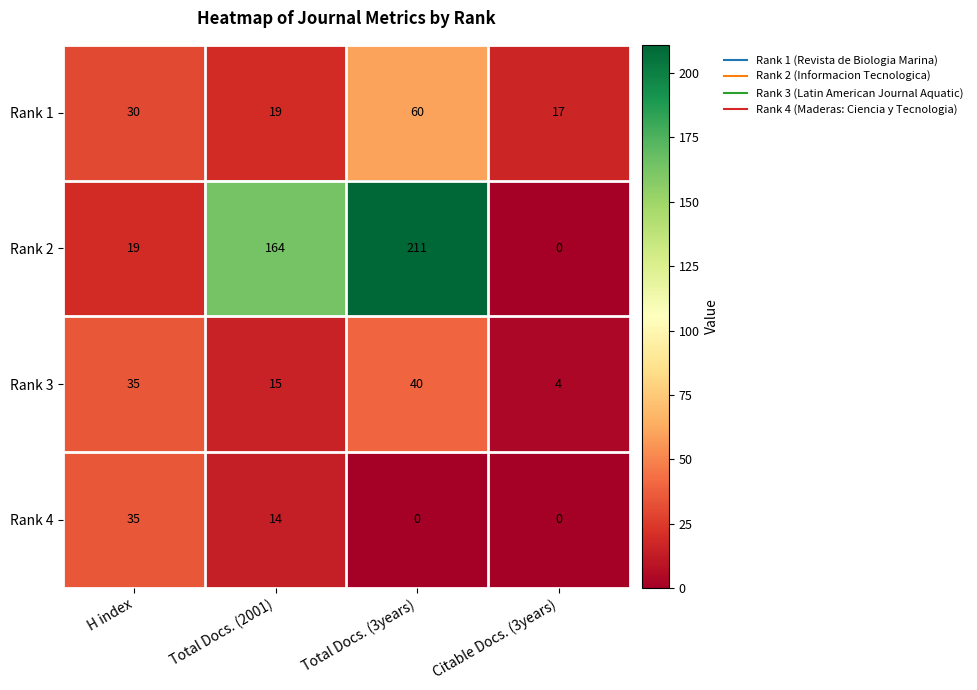

Reading left to right, what are all the values shown in this chart?

Rank 1: H index=30	Total Docs. (2001)=19	Total Docs. (3years)=60	Citable Docs. (3years)=17
Rank 2: H index=19	Total Docs. (2001)=164	Total Docs. (3years)=211	Citable Docs. (3years)=0
Rank 3: H index=35	Total Docs. (2001)=15	Total Docs. (3years)=40	Citable Docs. (3years)=4
Rank 4: H index=35	Total Docs. (2001)=14	Total Docs. (3years)=0	Citable Docs. (3years)=0